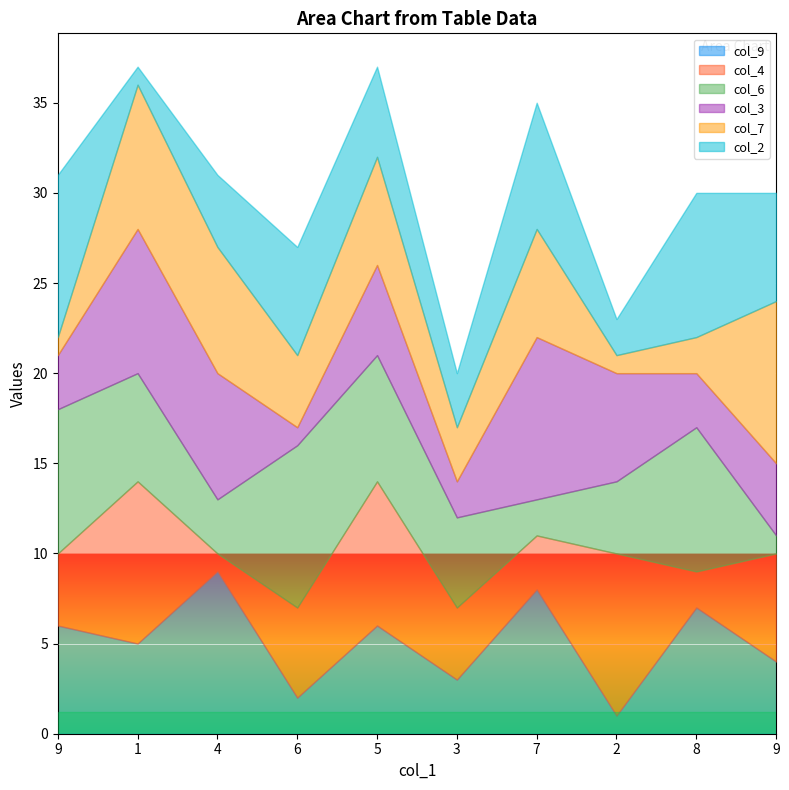

How many interior local valleys does the col_9 series have?

4